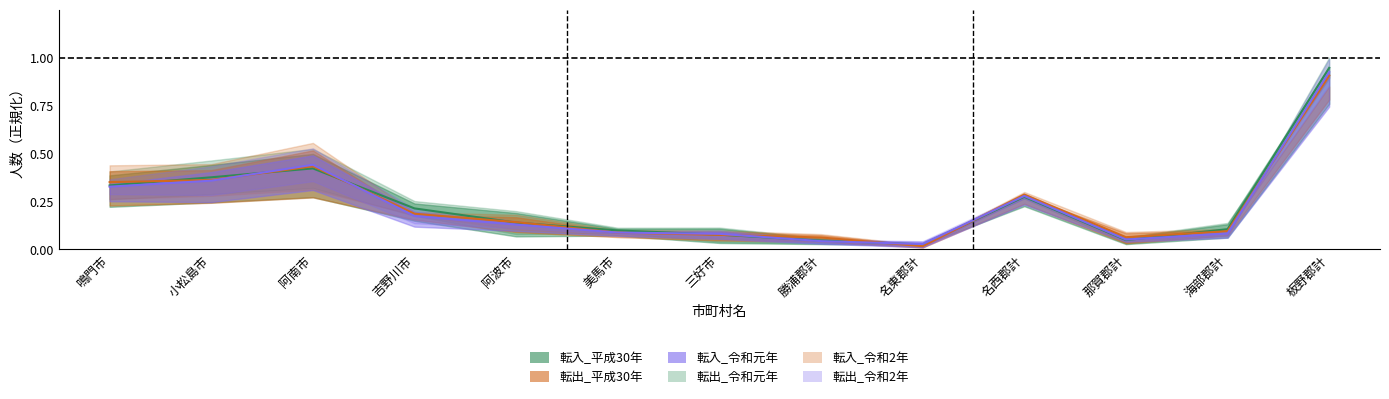

True or false: 転出_平成30年 has a value of 0.1 at 阿波市.

True